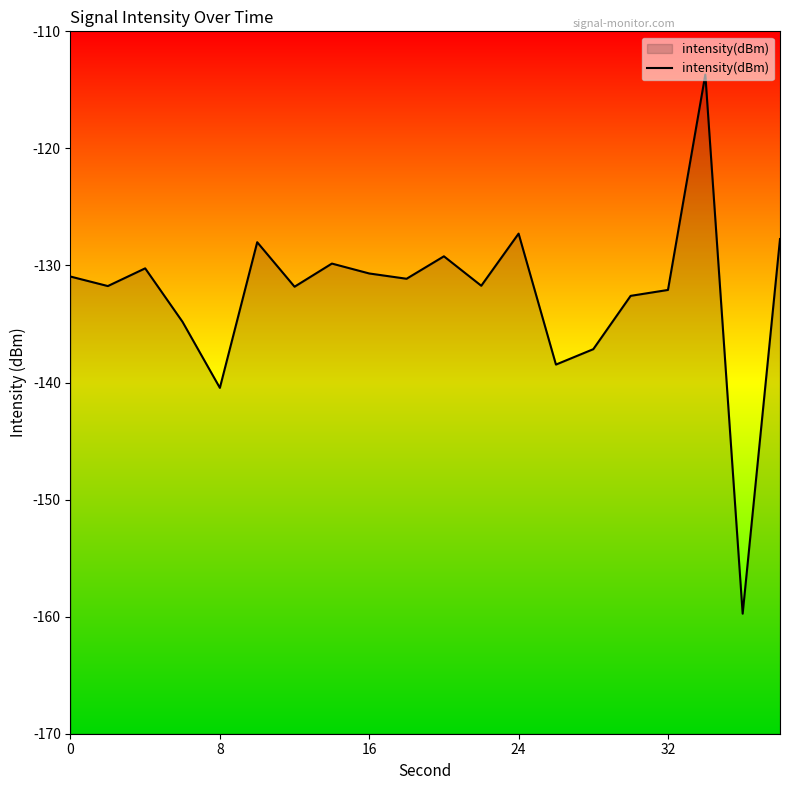

What is the greatest value displayed?

-113.7